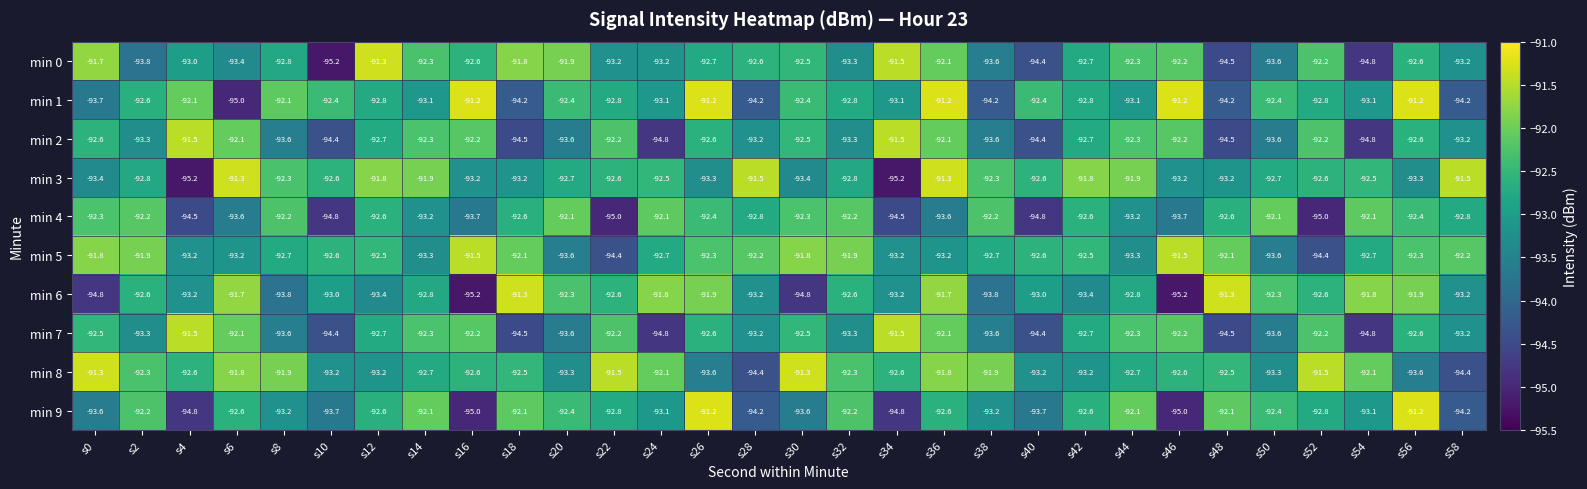

The min 4 series shows -92.6 at s18. True or false?

True